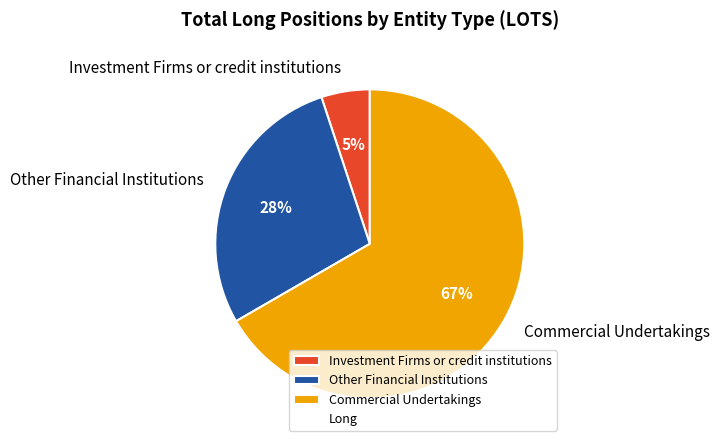

To the nearest percent, what percentage of the pie is Investment Firms or credit institutions?

5%